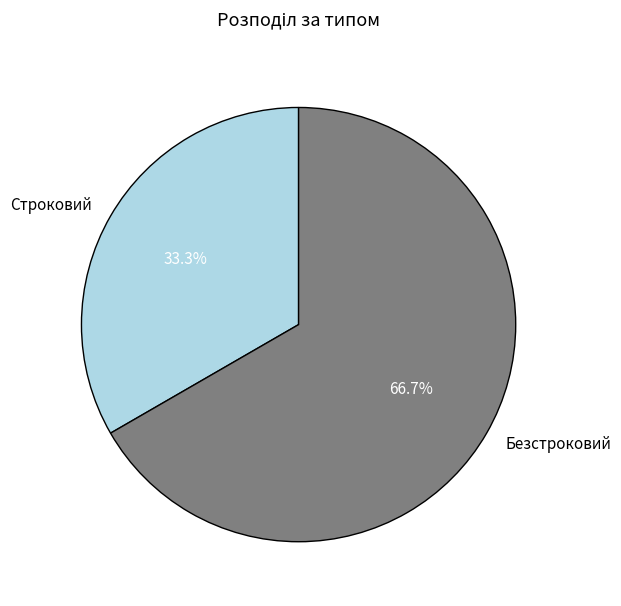

To the nearest percent, what is the difference between the Строковий and Безстроковий slice percentages?

33%